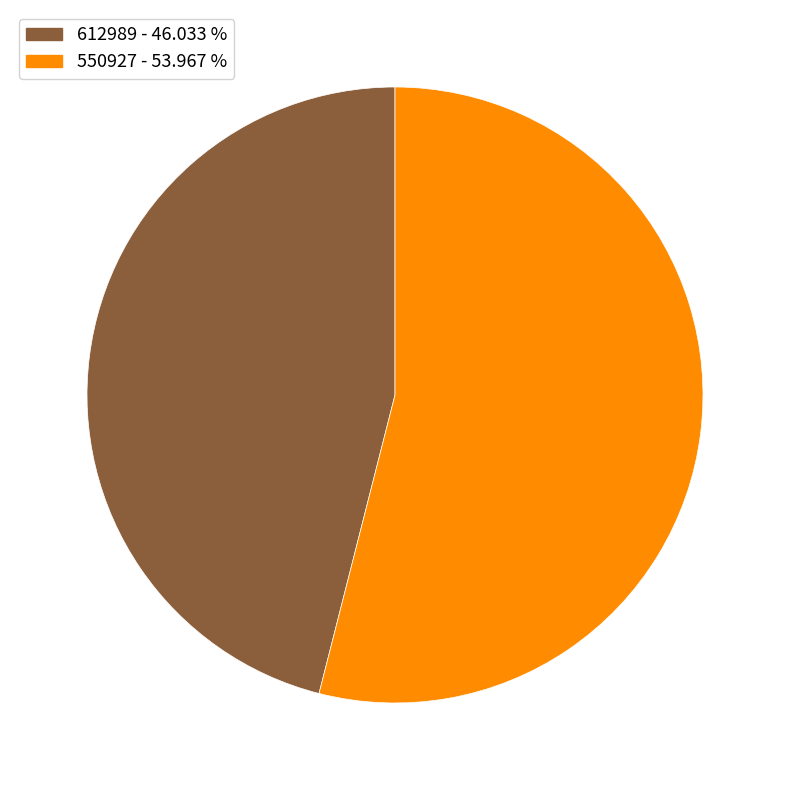

Which slice represents more than half of the pie?

550927